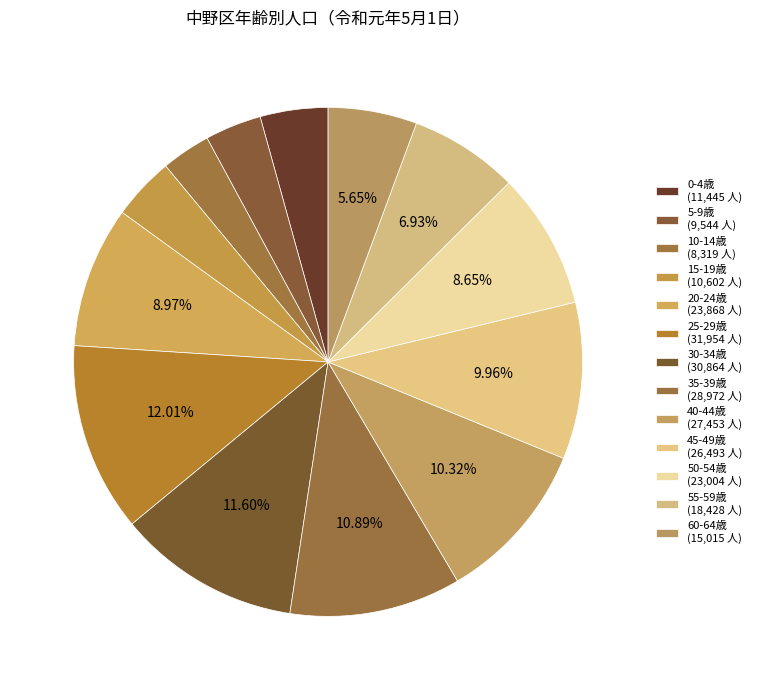

How many slices are in this pie chart?

13